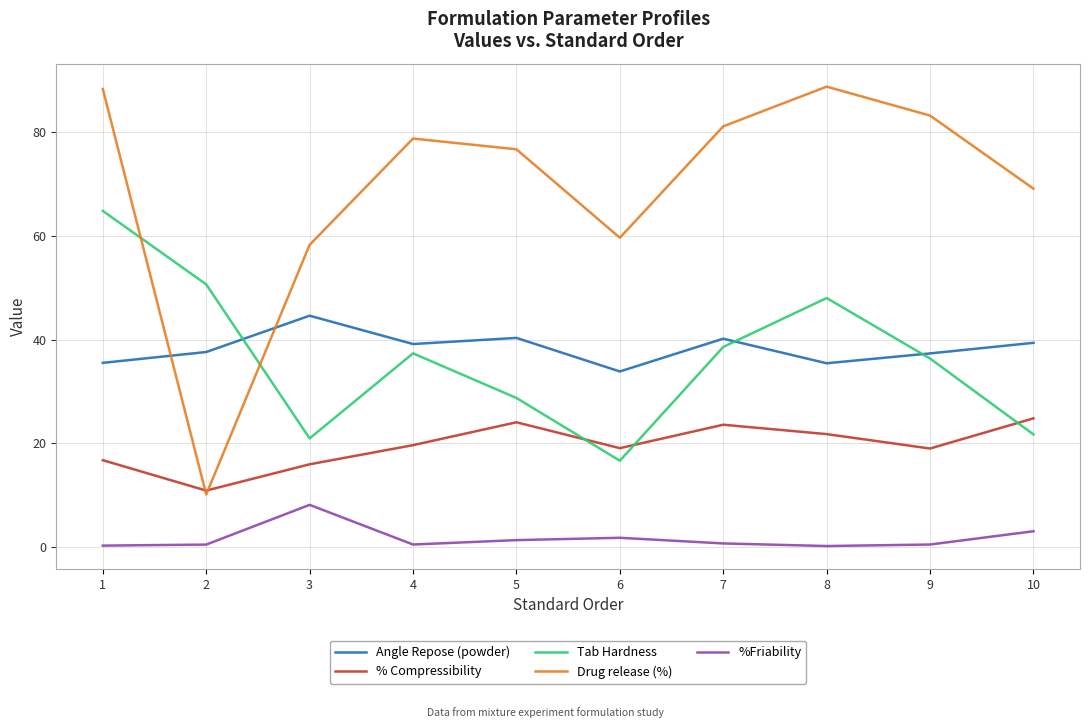

Which series has the largest range (max minus min)?

Drug release (%)